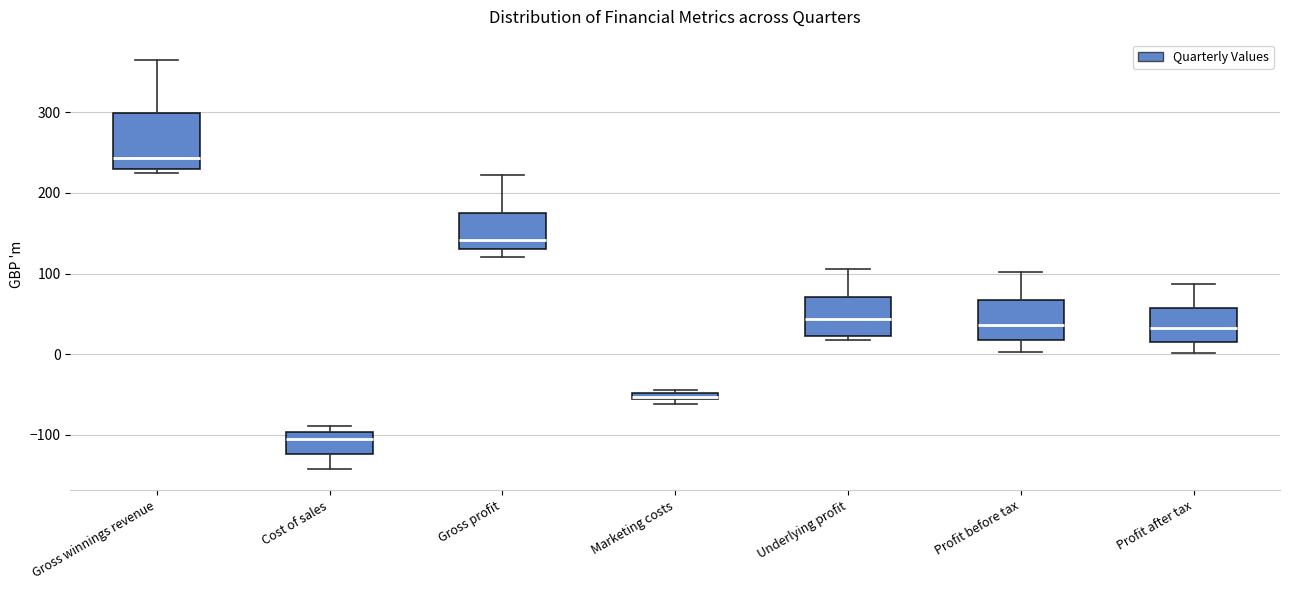

Which box is the tallest, from its lower edge to its upper edge?

Gross winnings revenue